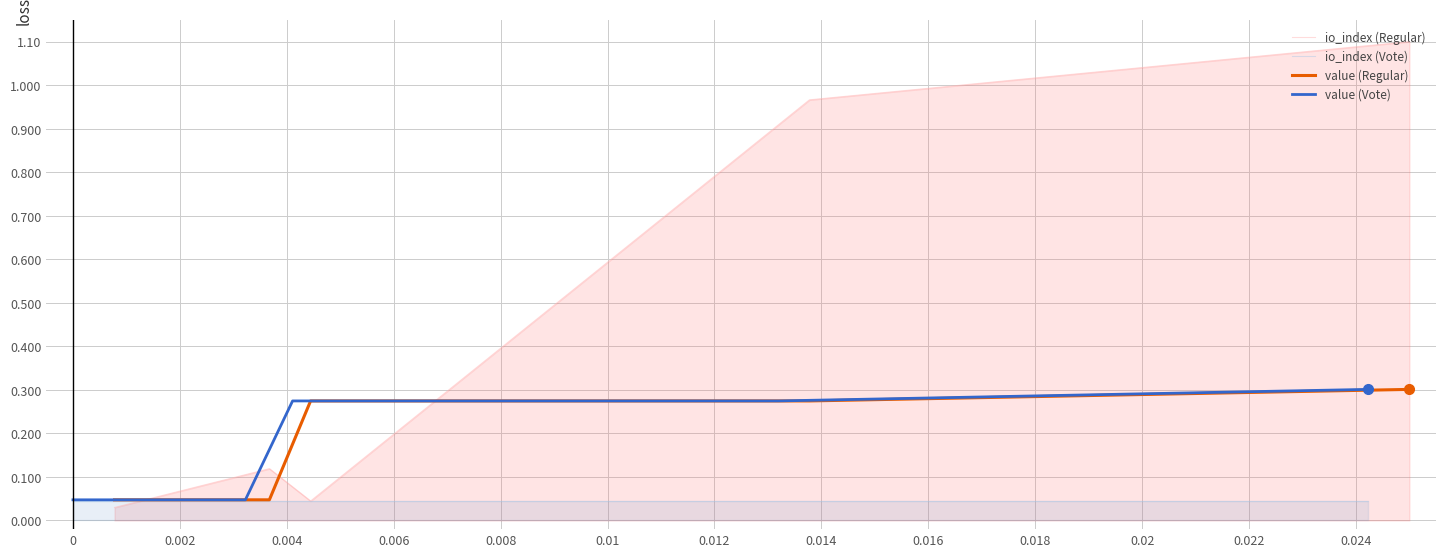

The io_index (Vote) series shows 0.0 at 0.004. True or false?

True